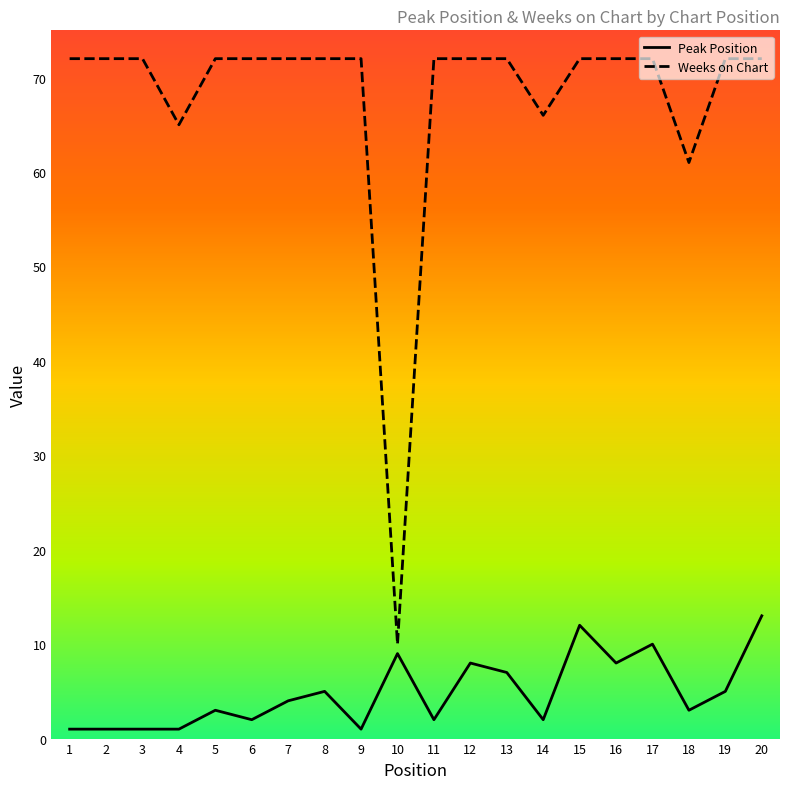

Is the value of Peak Position at 11 greater than the value of Weeks on Chart at 4?

No